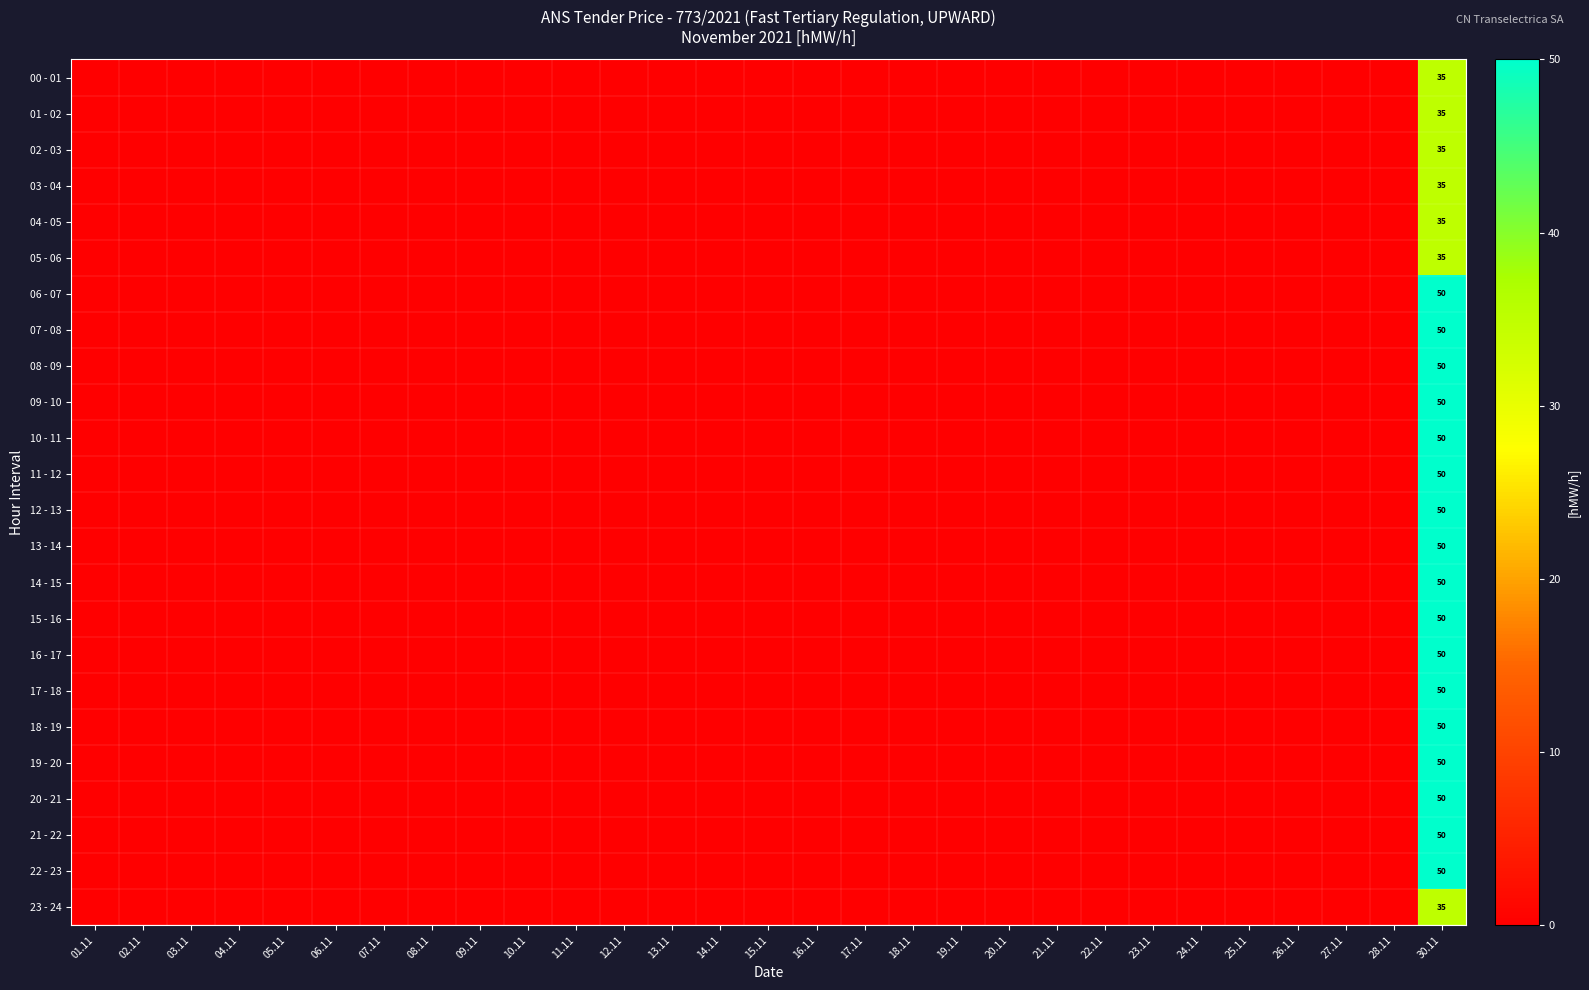

The value of 19 - 20 at 25.11 is 0. True or false?

True